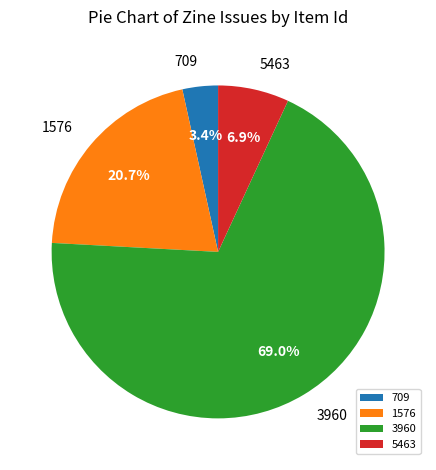

Which has a higher value, 3960 or 709?

3960